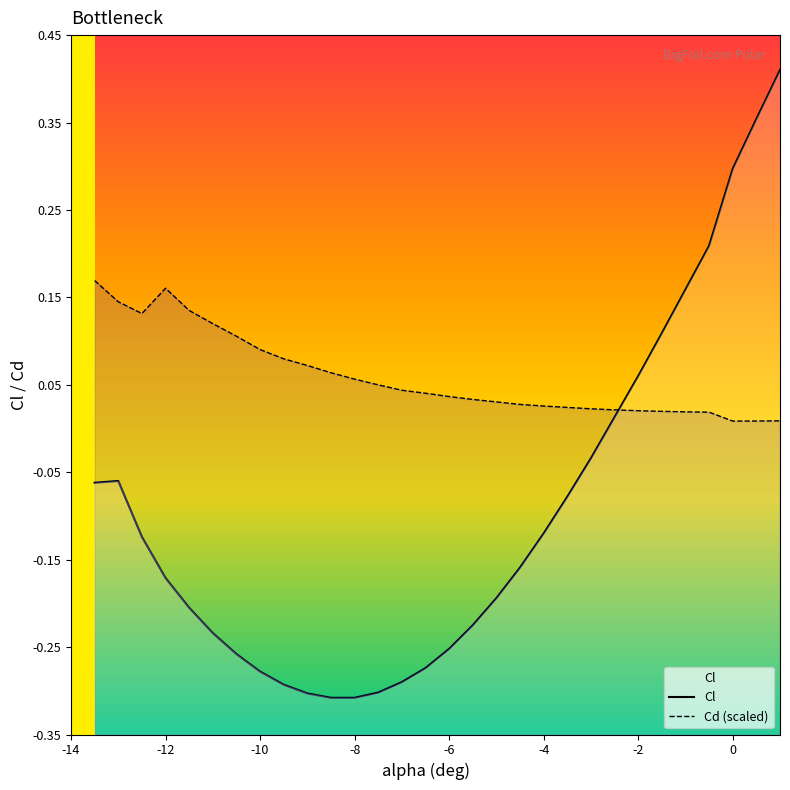

Which series has the widest spread of values?

Cl